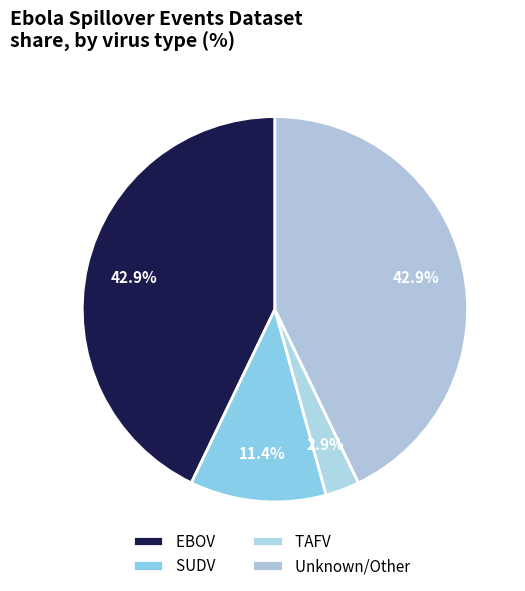

Count the number of slices in the pie.

4